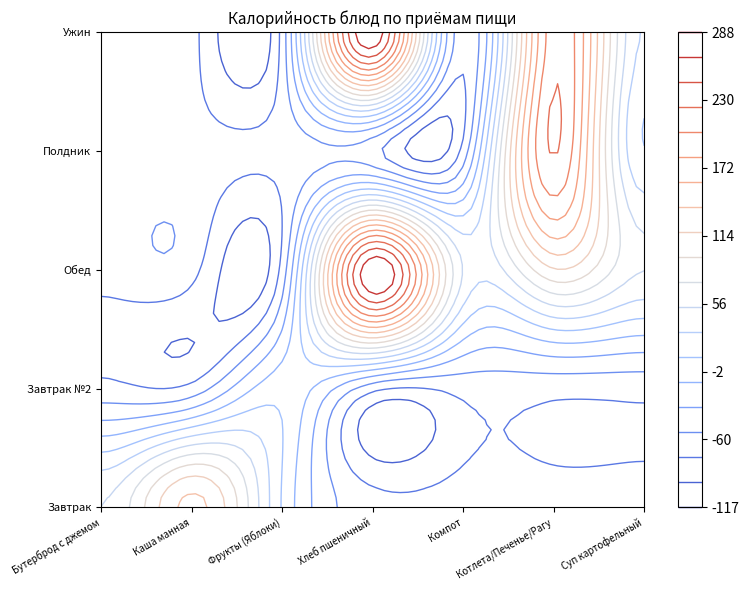

Which series has the largest total across all categories?

Обед